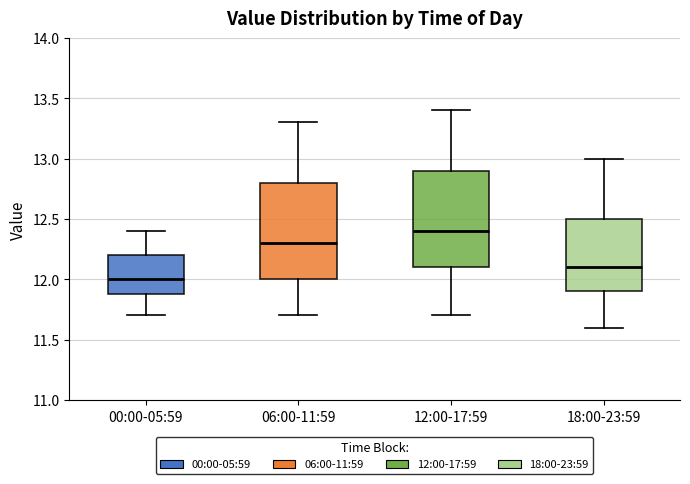

Reading left to right, read every box against the y-axis: the position of its median line, the range the box covers, and the ends of its whiskers. The values are not printed on the chart, so give them approximately, as read against the axis.

00:00-05:59: median 12.0, box 11.9 to 12.2, whiskers 11.7 to 12.4
06:00-11:59: median 12.3, box 12.0 to 12.8, whiskers 11.7 to 13.3
12:00-17:59: median 12.4, box 12.1 to 12.9, whiskers 11.7 to 13.4
18:00-23:59: median 12.1, box 11.9 to 12.5, whiskers 11.6 to 13.0